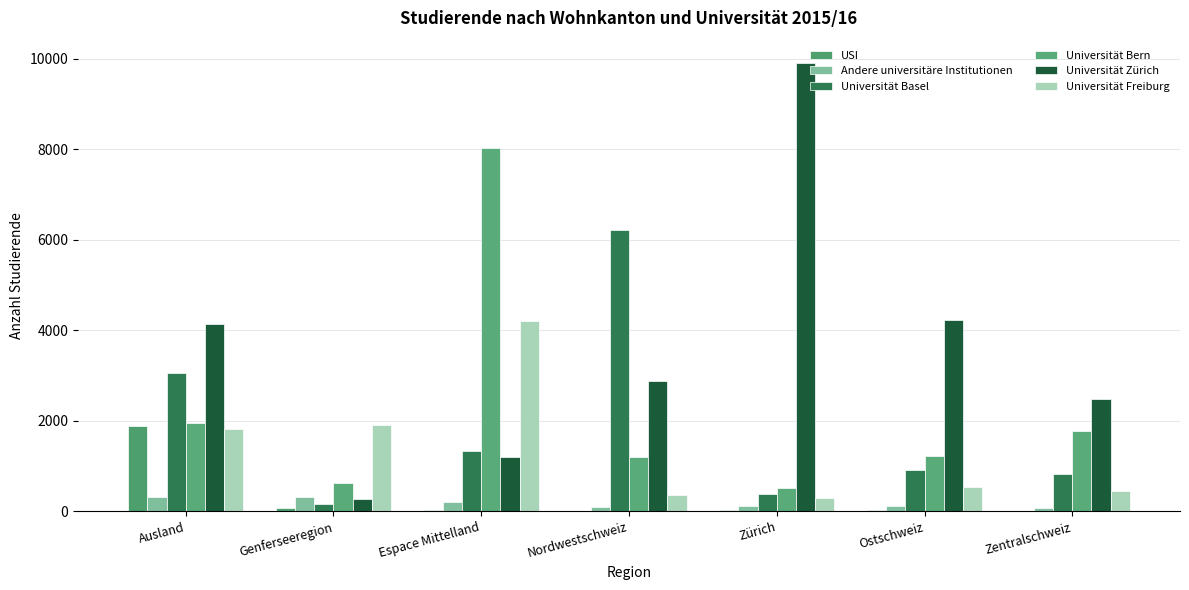

The value of Universität Zürich at Zürich is 14030. True or false?

False